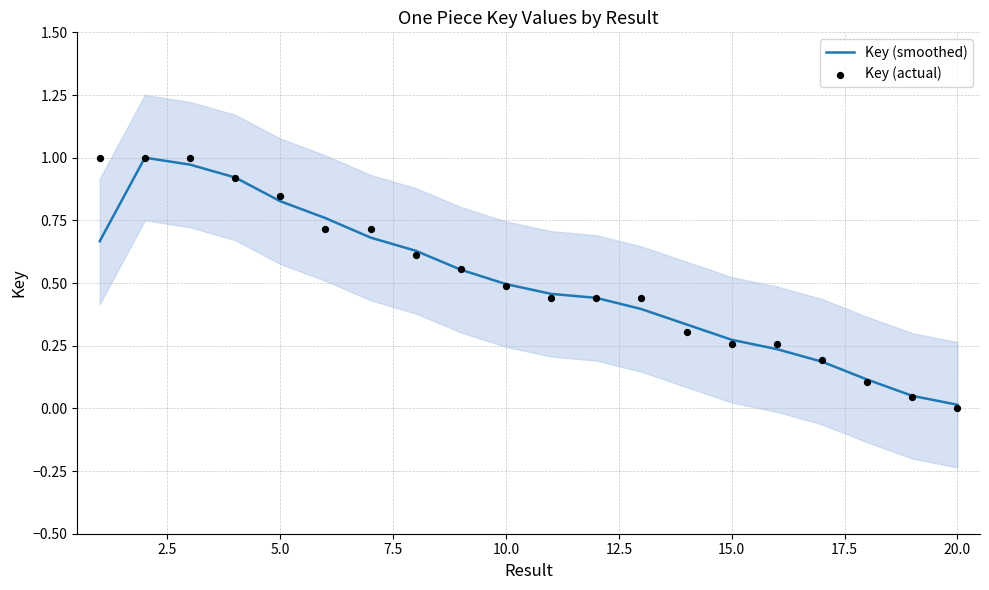

Which series reaches the maximum Y coordinate?

Key (actual)